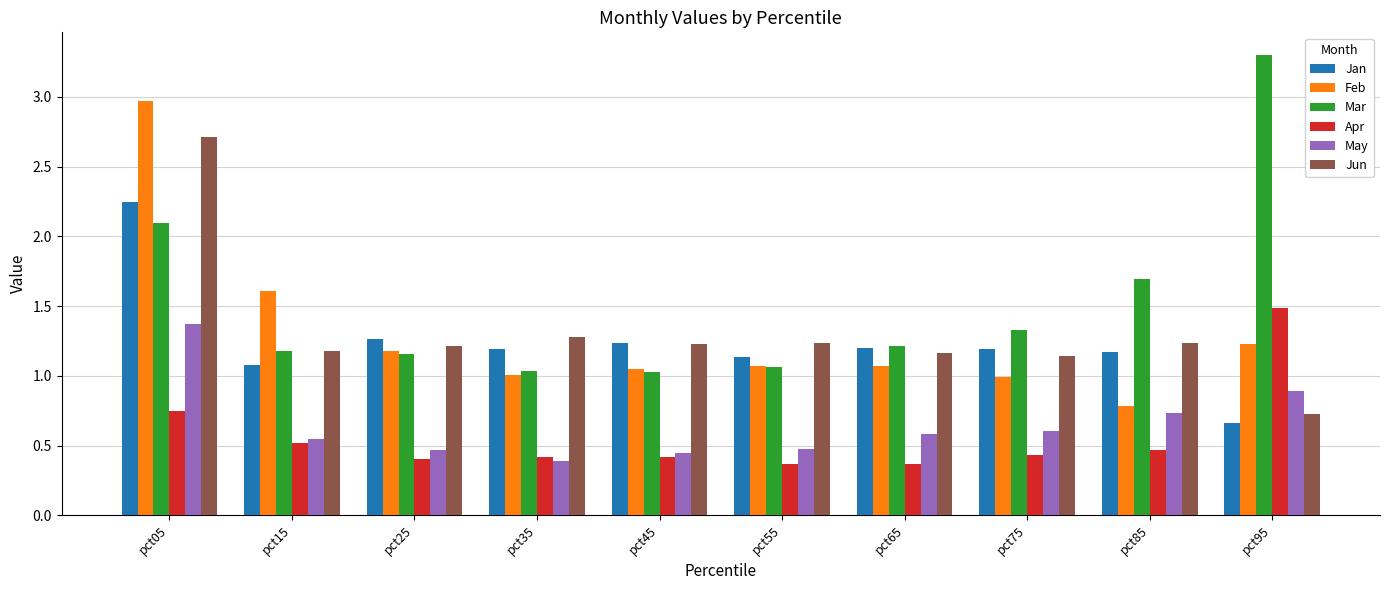

At which label does Feb reach its peak?

pct05